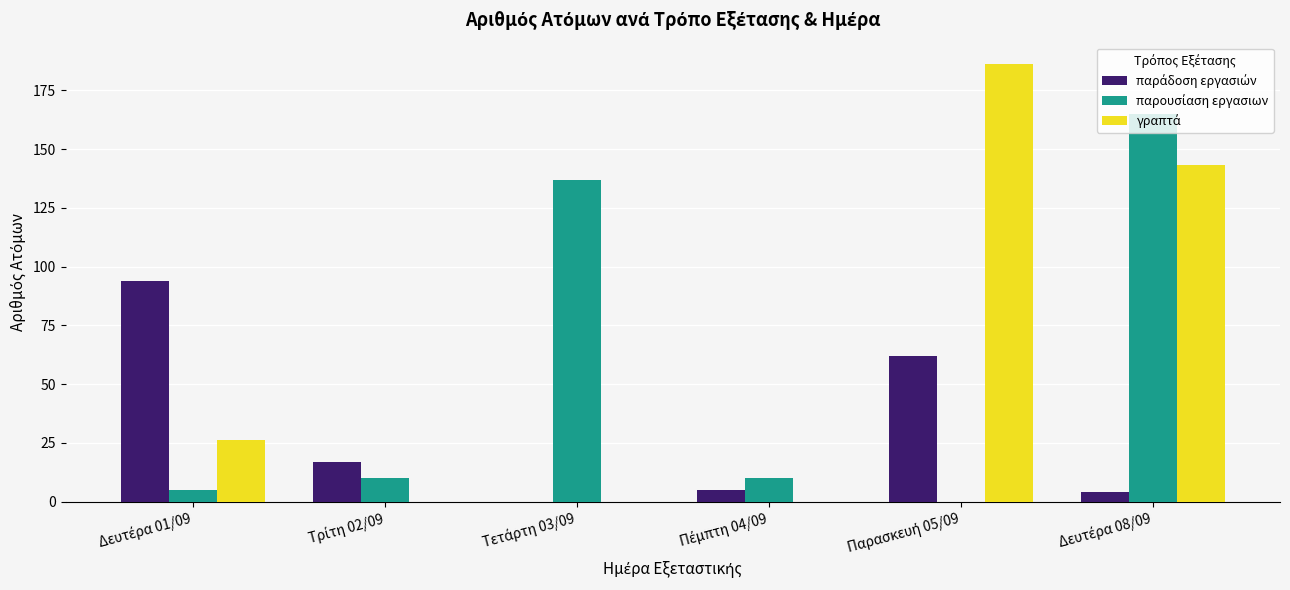

What is the greatest value displayed?

186